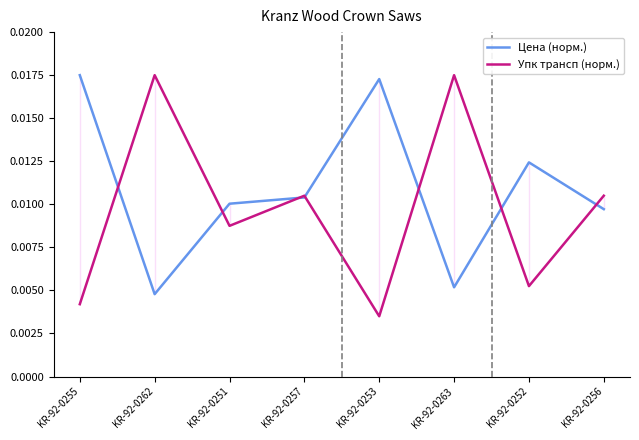

How many Цена (норм.) values are between 0 and 1?

8